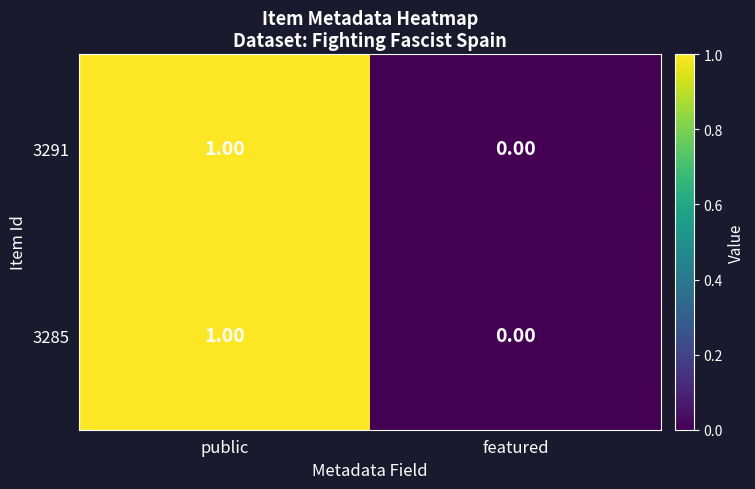

Which category has the lowest value in the 3285 series?

featured